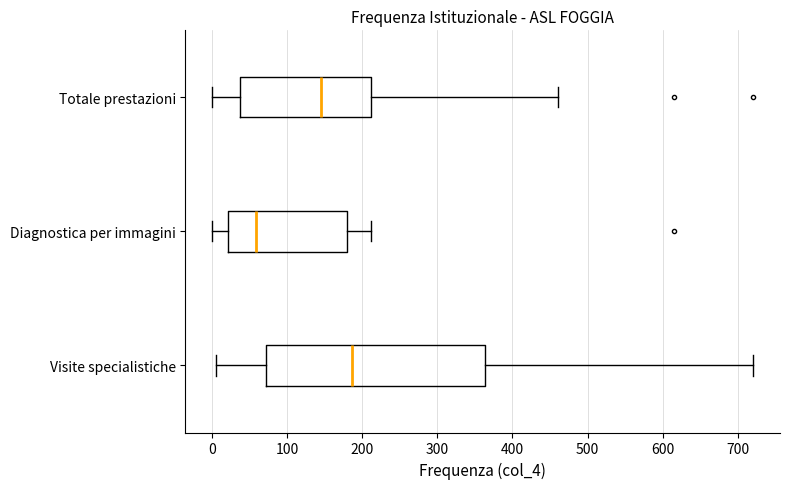

Reading bottom to top, transcribe this box plot: for each box, give where its median line is, the range the box spans, and where its two whiskers end, as read against the x-axis. The values are not printed on the chart, so give them approximately, as read against the axis.

Visite specialistiche: median 190, box 70 to 360, whiskers 10 to 720
Diagnostica per immagini: median 60, box 20 to 180, whiskers 0 to 210
Totale prestazioni: median 150, box 40 to 210, whiskers 0 to 460